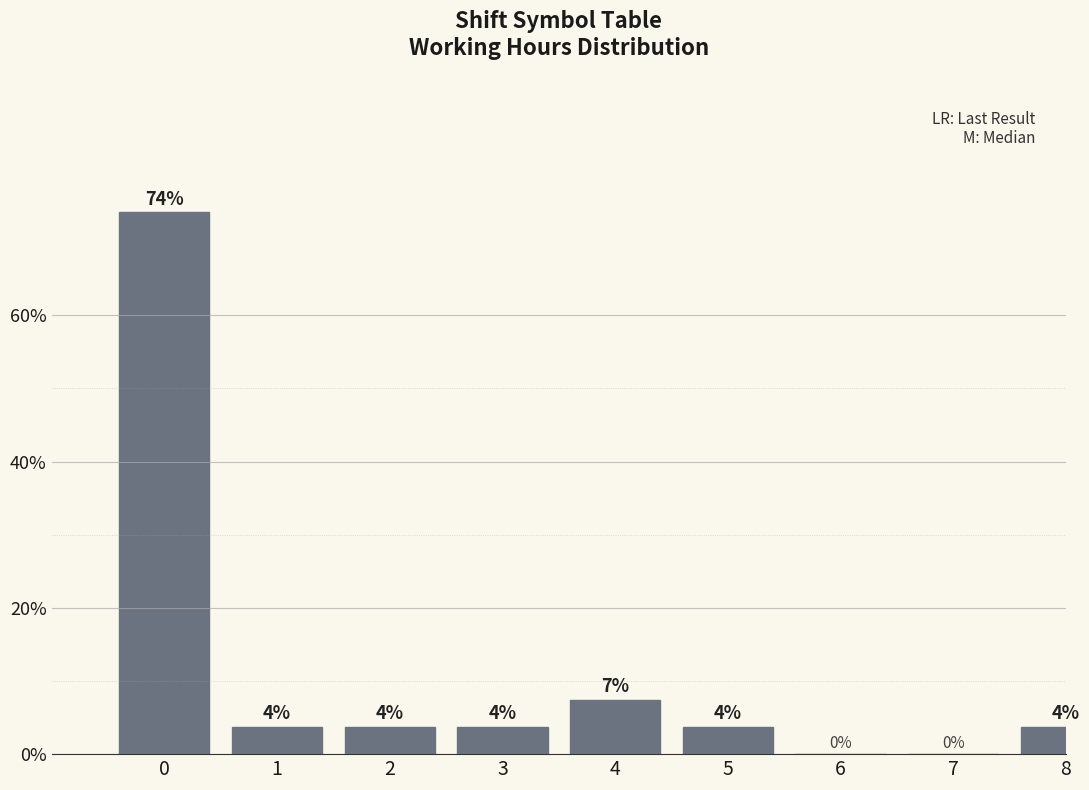

Are the bars horizontal?

No